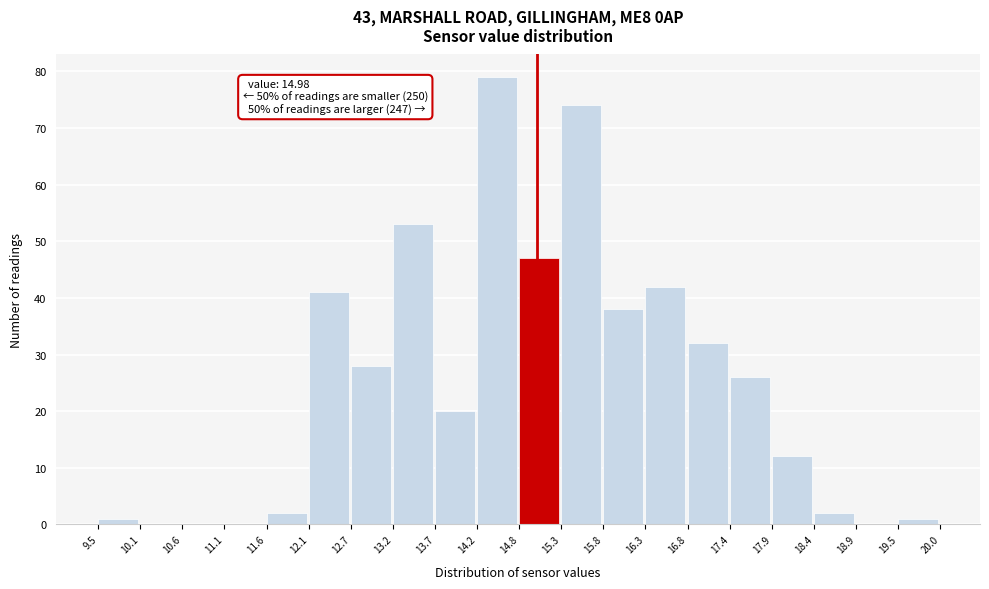

Over which range of the x-axis is the bar tallest?

14.2 to 14.8